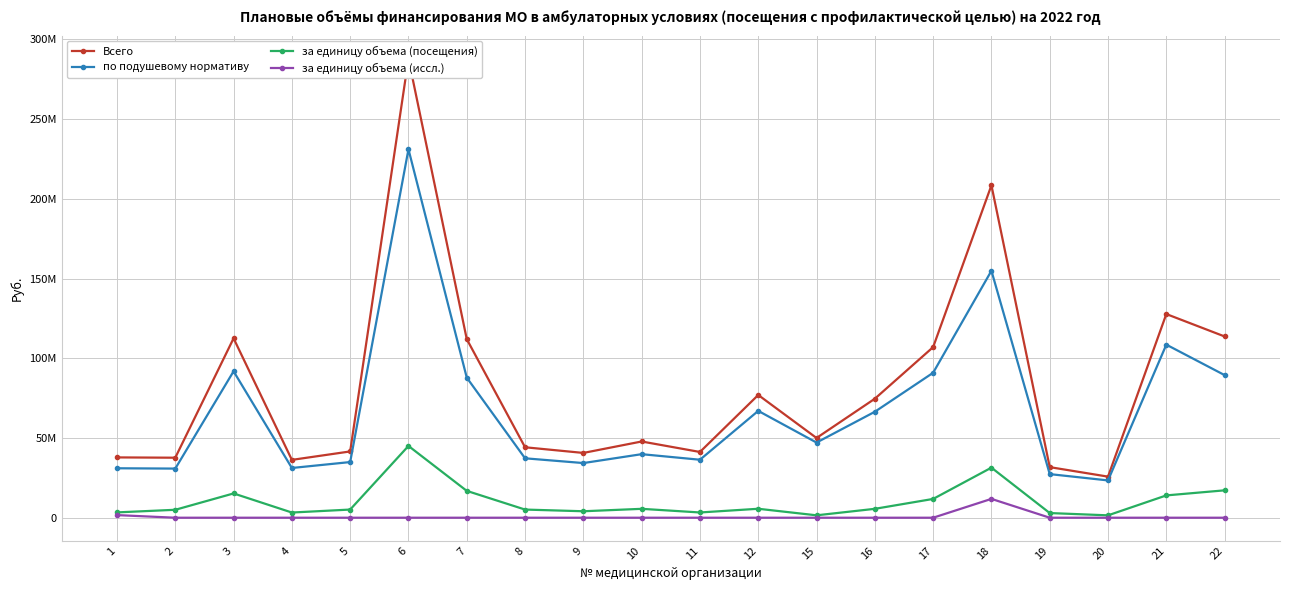

How many data points in за единицу объема (посещения) are less than 5575778?

10